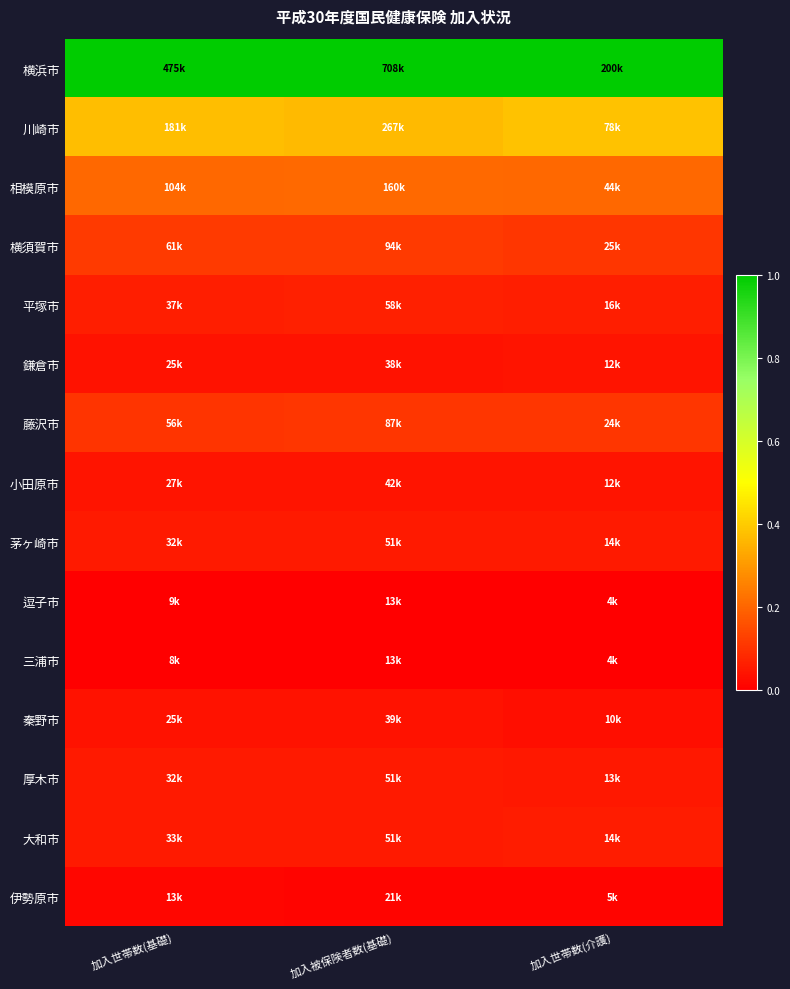

Which has a higher value, 加入被保険者数(基礎) or 加入世帯数(介護)?

加入被保険者数(基礎)